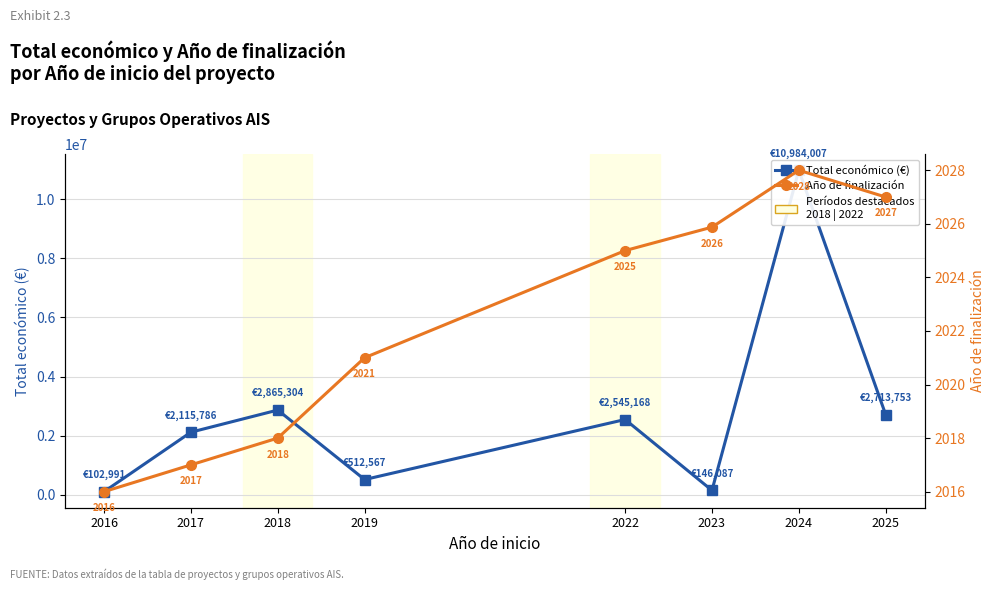

Which category has the highest value in the Año de finalización series?

2024